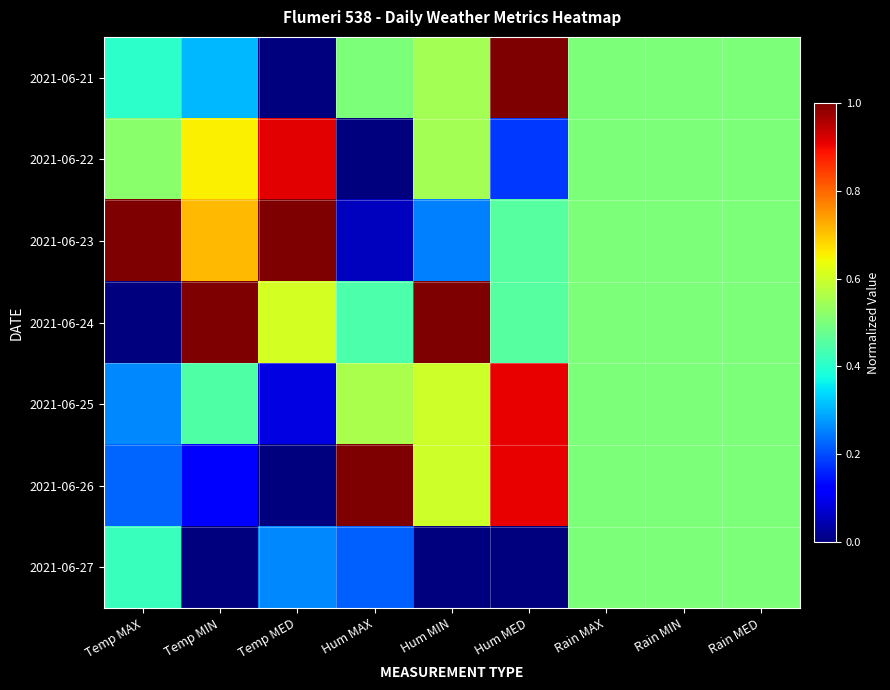

What is the total value across all series at Rain MAX?

3.5